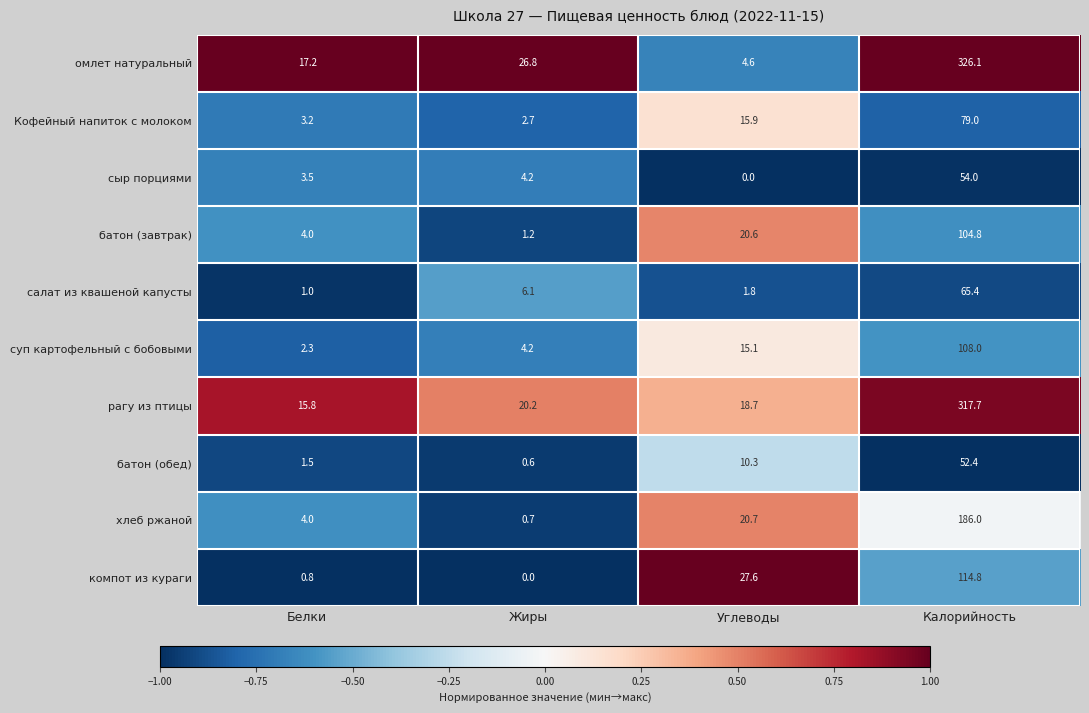

Which category has the lowest value in the батон (обед) series?

Жиры